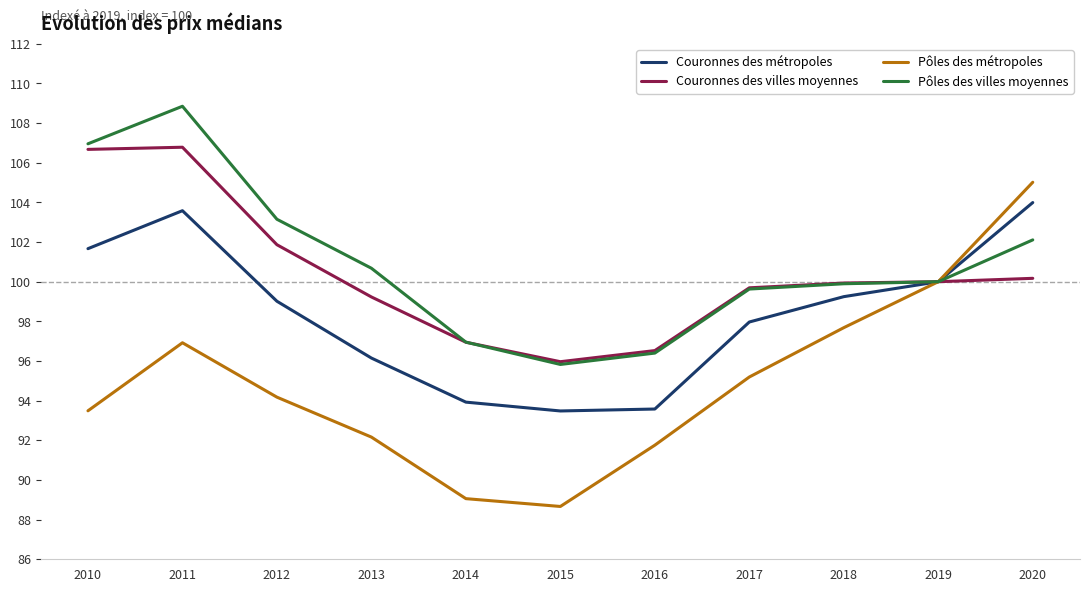

Which series has the largest range (max minus min)?

Pôles des métropoles